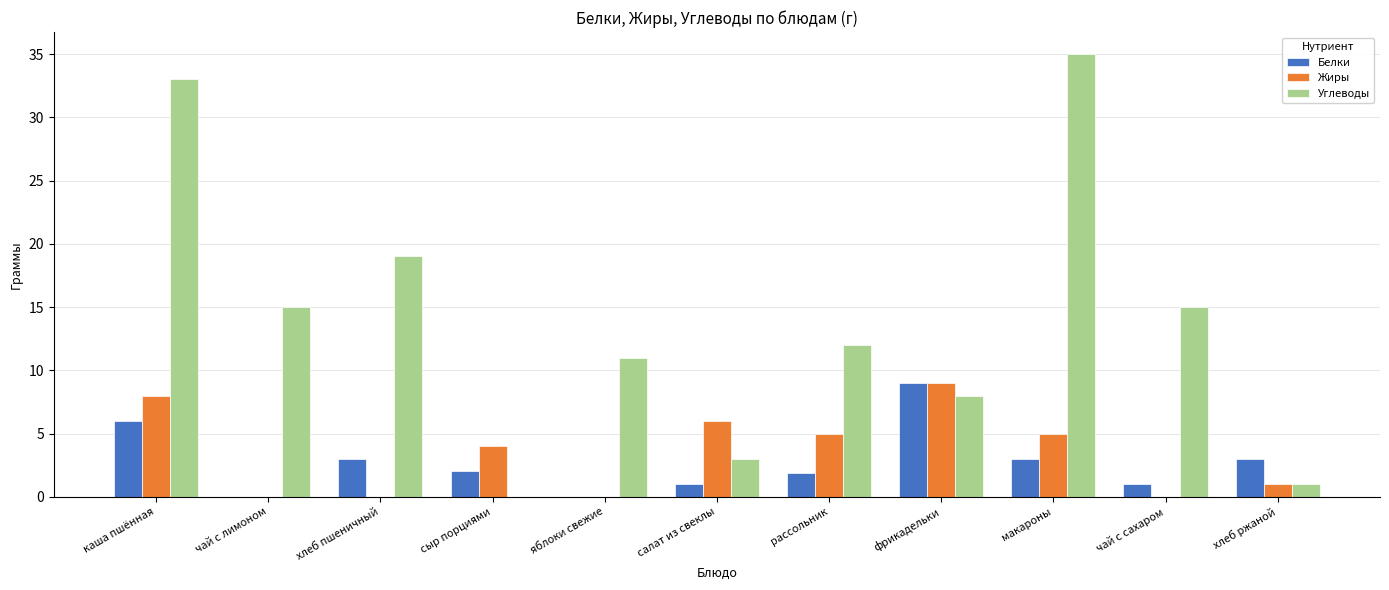

How many distinct data groups are displayed?

3